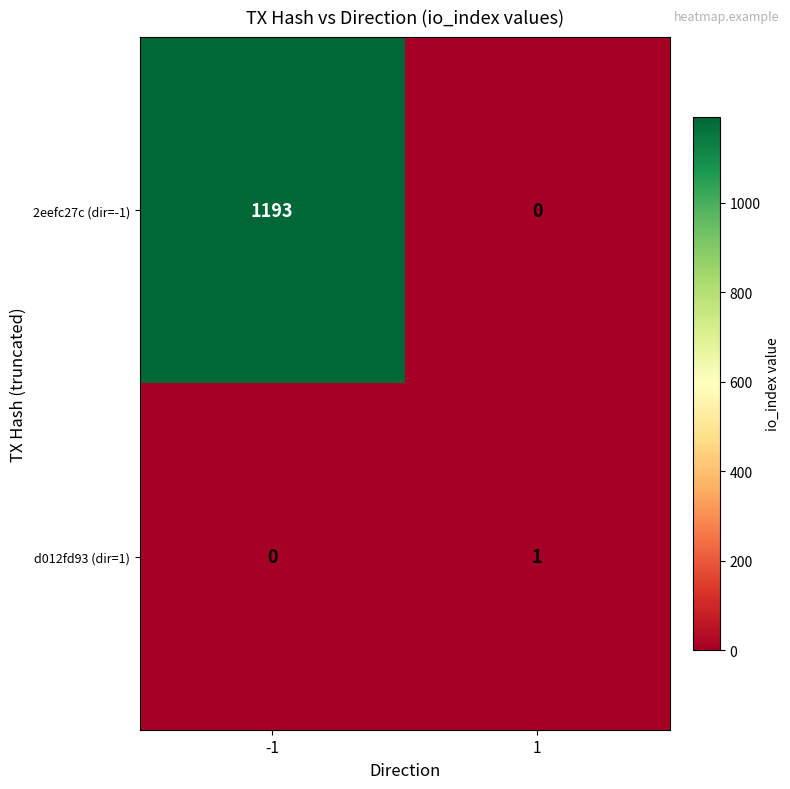

Which series changed the most between -1 and 1?

2eefc27c (dir=-1)